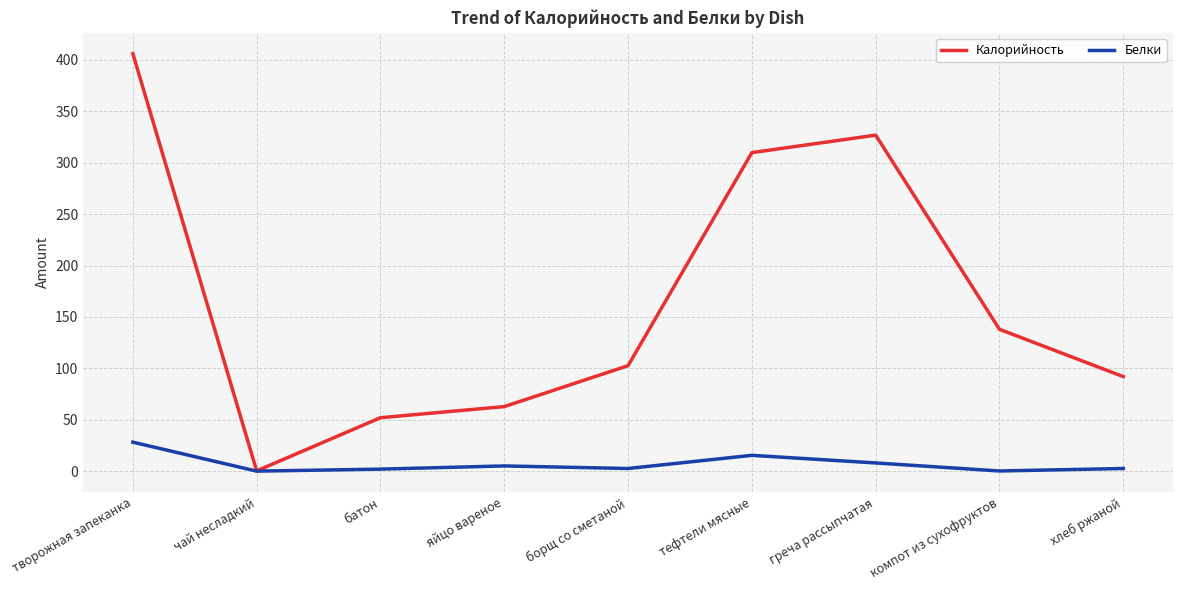

Is it true that Калорийность equals 55.4 at компот из сухофруктов?

False